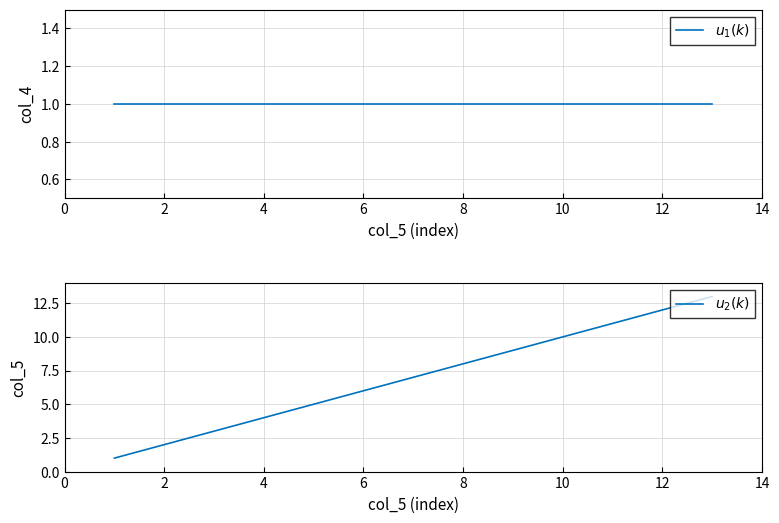

True or false: $u_1(k)$ and $u_2(k)$ intersect in this chart.

False